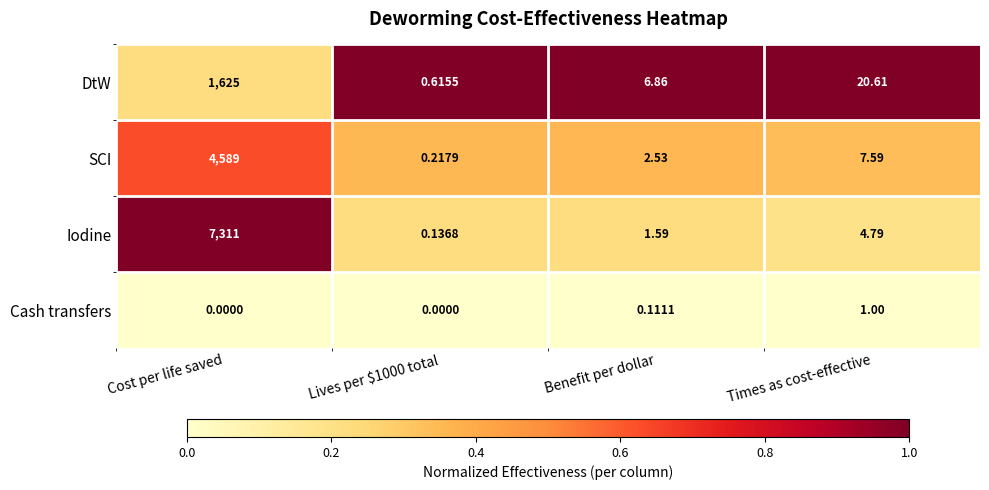

Which series changed the most between Lives per $1000 total and Benefit per dollar?

DtW